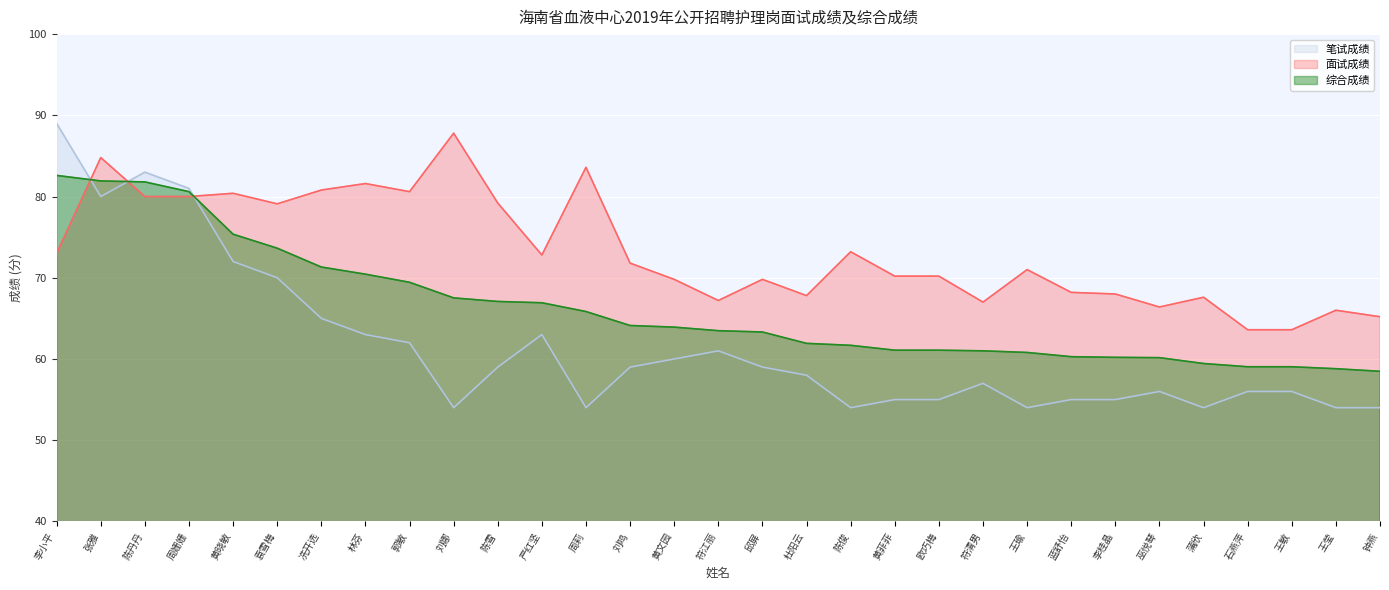

Which series has the widest spread of values?

笔试成绩